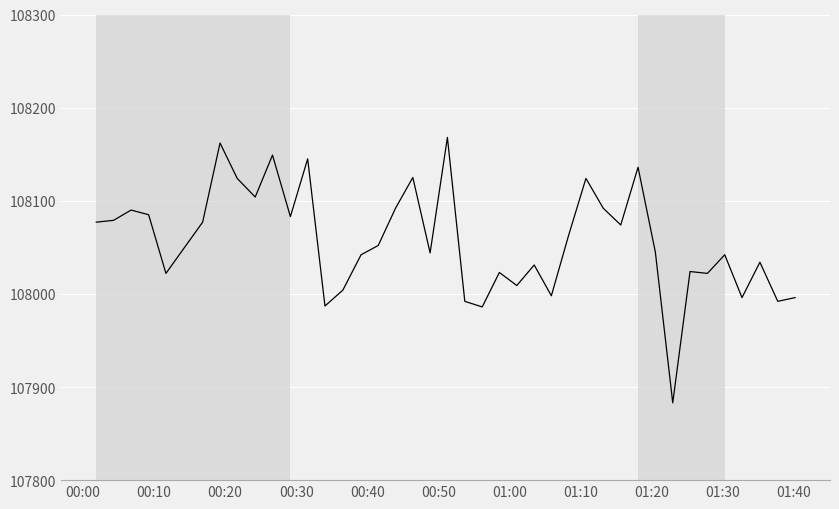

What is the maximum value shown in the chart?

108168